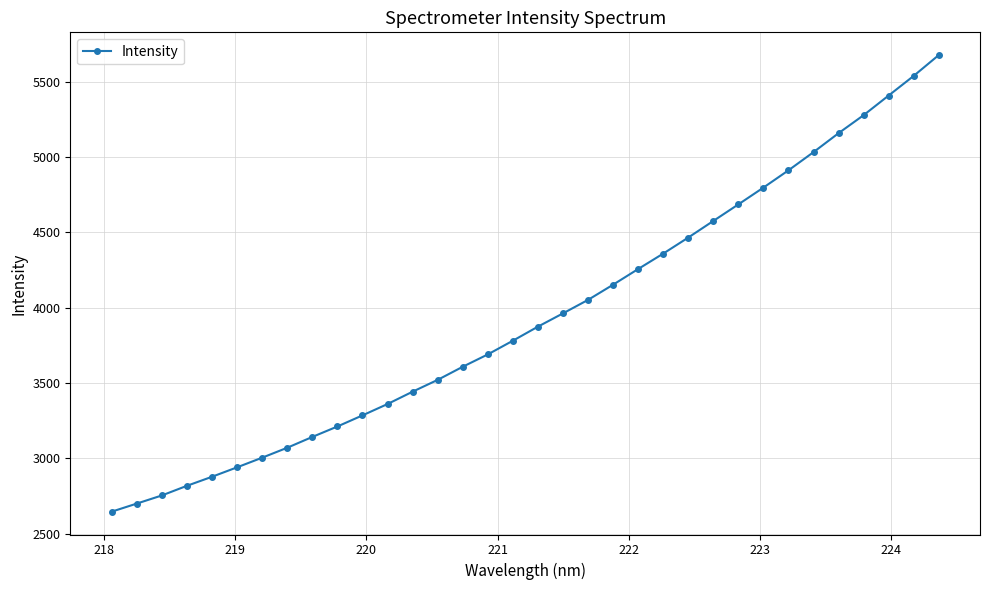

What is the greatest value displayed?

5677.2